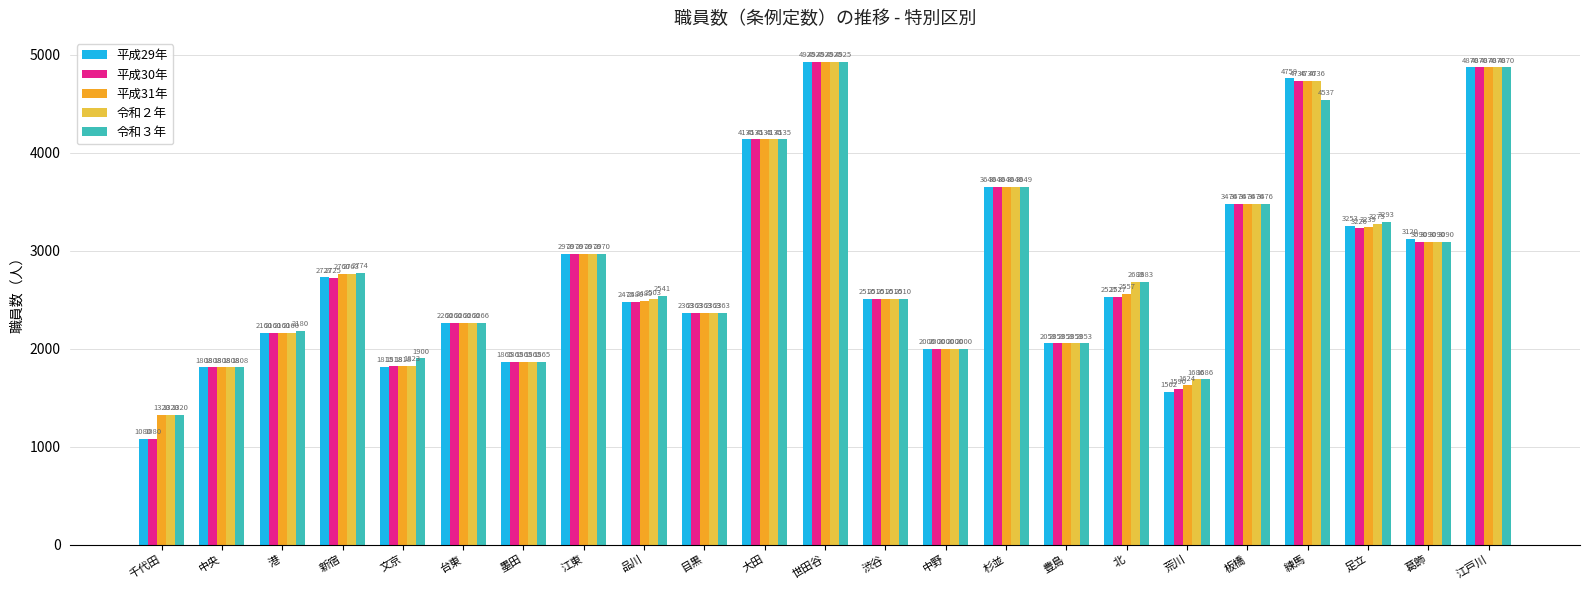

Is it true that 令和３年 equals 4870 at 江戸川?

True